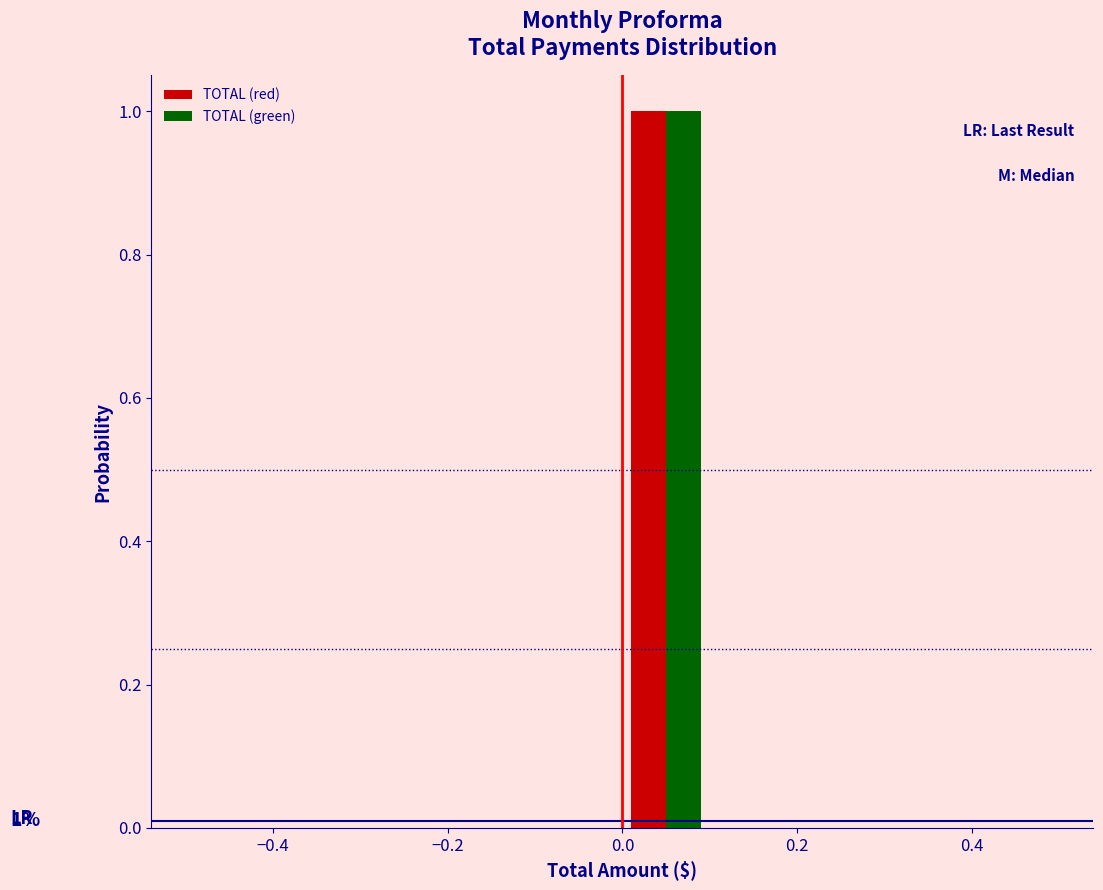

In the TOTAL (red) series, which range on the x-axis has the tallest bar?

0.0 to 0.1